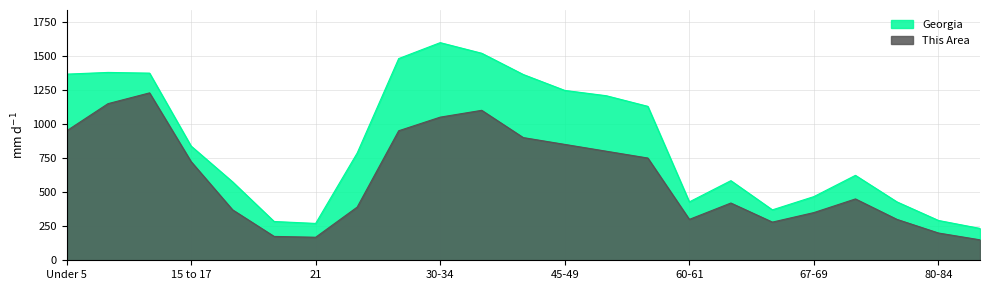

What is the approximate value of This Area at 80-84?

200.0